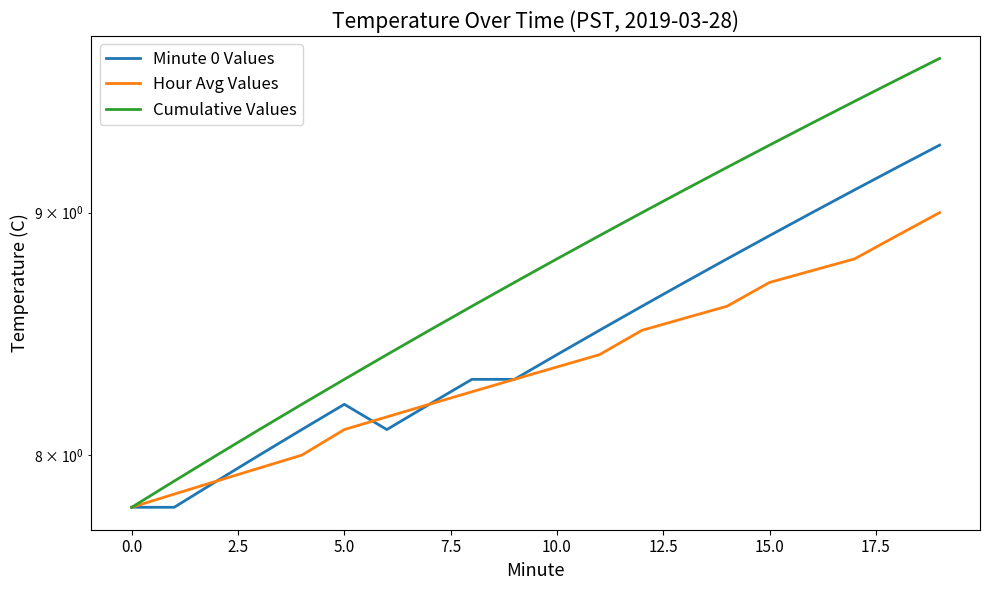

True or false: Minute 0 Values and Hour Avg Values intersect in this chart.

True